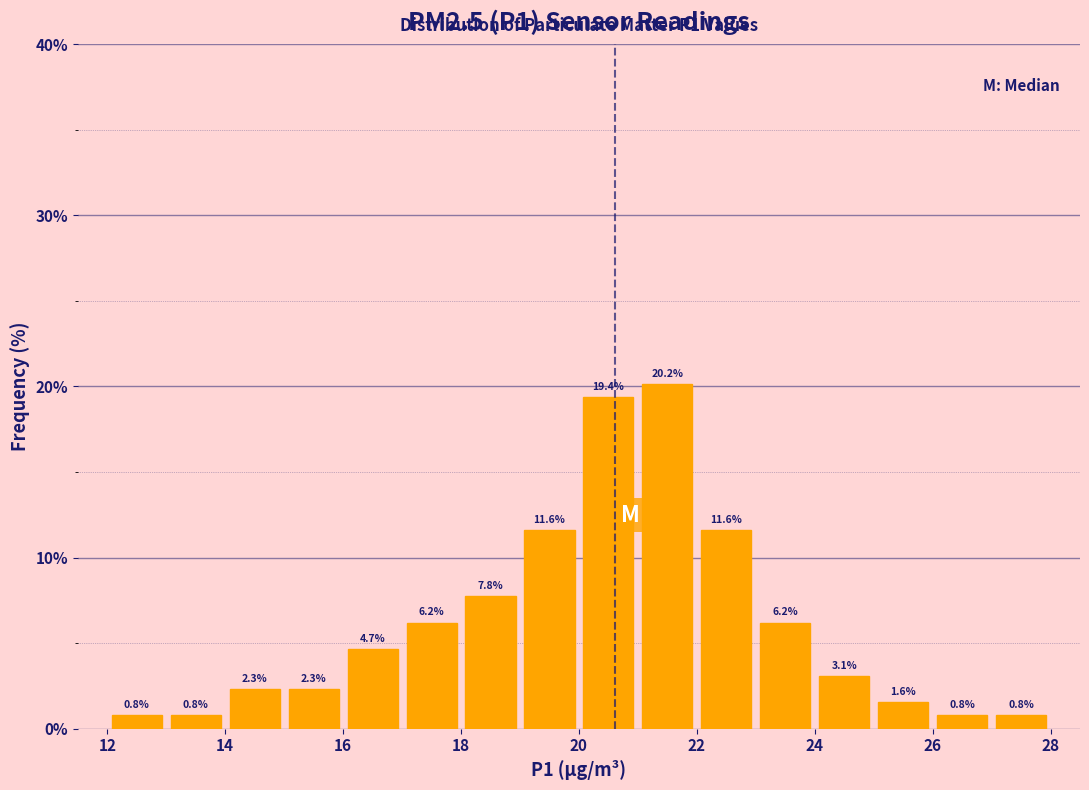

Reading left to right, transcribe this chart: for each bar, give the range it covers on the x-axis and its height.

12 to 13: 0.8
13 to 14: 0.8
14 to 15: 2.3
15 to 16: 2.3
16 to 17: 4.7
17 to 18: 6.2
18 to 19: 7.8
19 to 20: 11.6
20 to 21: 19.4
21 to 22: 20.2
22 to 23: 11.6
23 to 24: 6.2
24 to 25: 3.1
25 to 26: 1.6
26 to 27: 0.8
27 to 28: 0.8